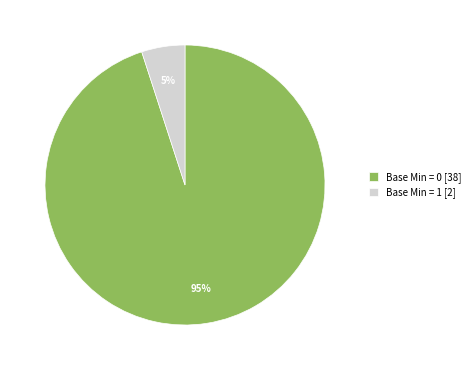

How many slices are in this pie chart?

2